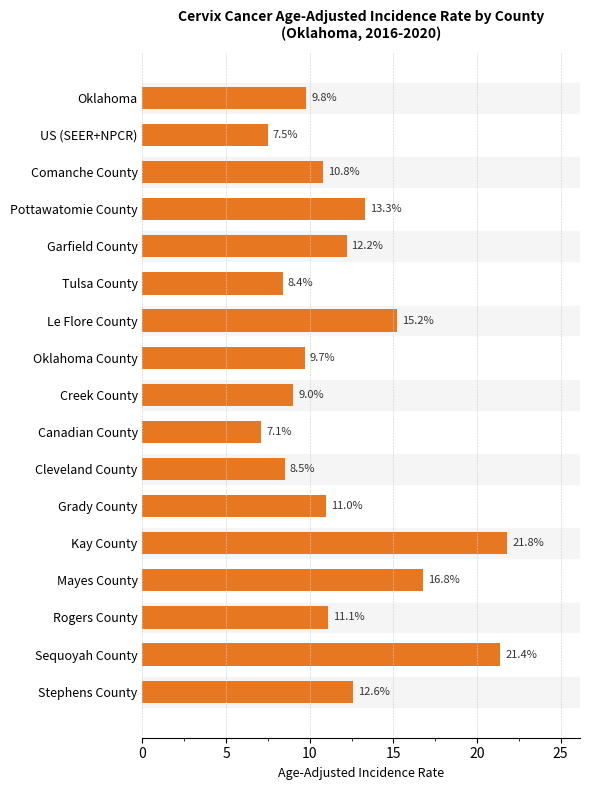

True or false: dict has a value of 8.5 at Cleveland County.

True